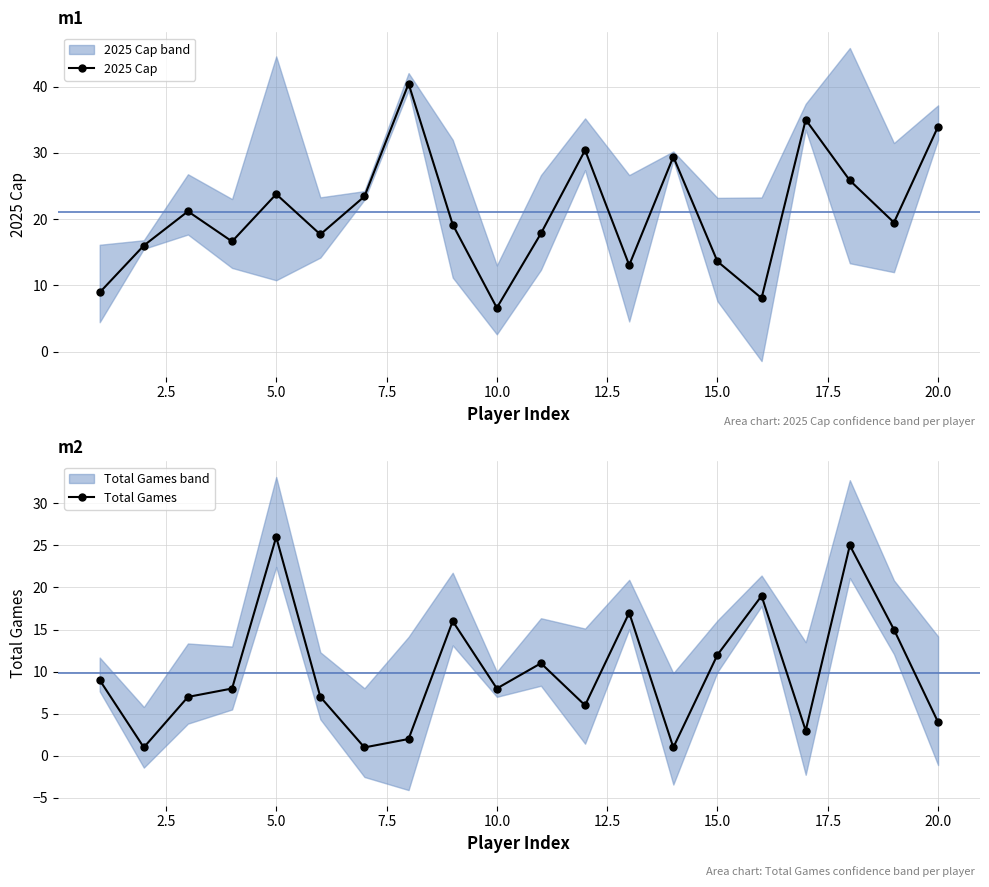

What is the minimum value for 2025 Cap?

6.6